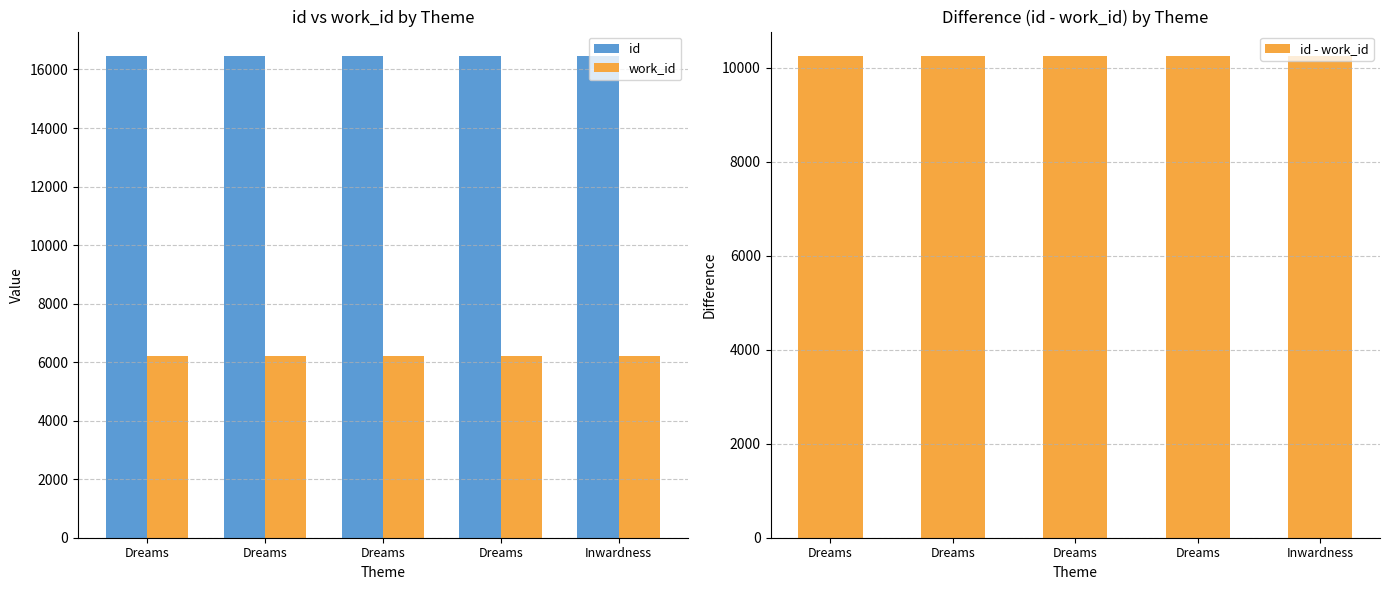

Which category has the highest value in the id series?

Inwardness